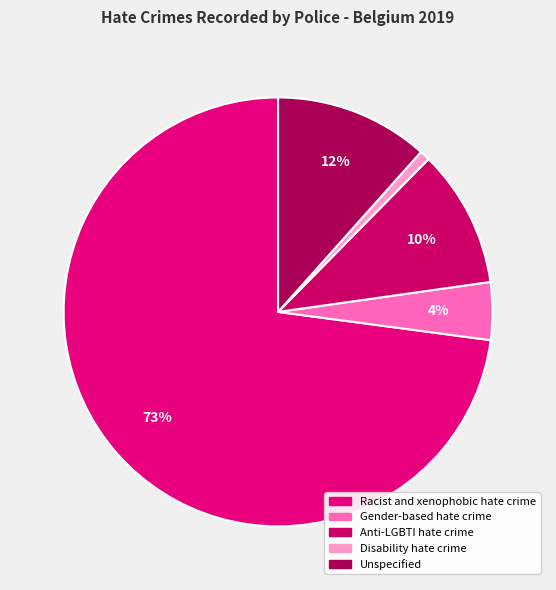

Does Anti-LGBTI hate crime account for over 50% of the chart?

No